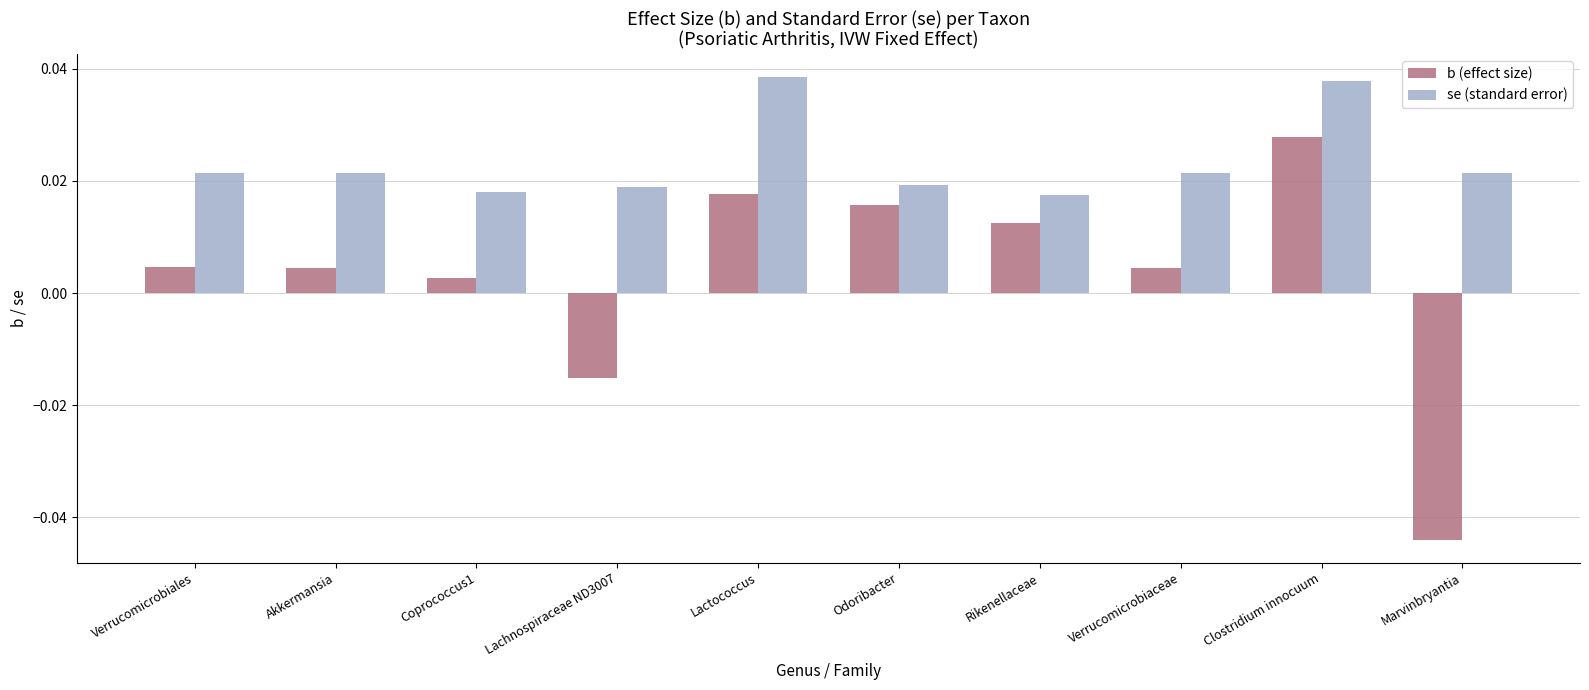

Between Coprococcus1 and Odoribacter, which series saw the biggest shift?

b (effect size)